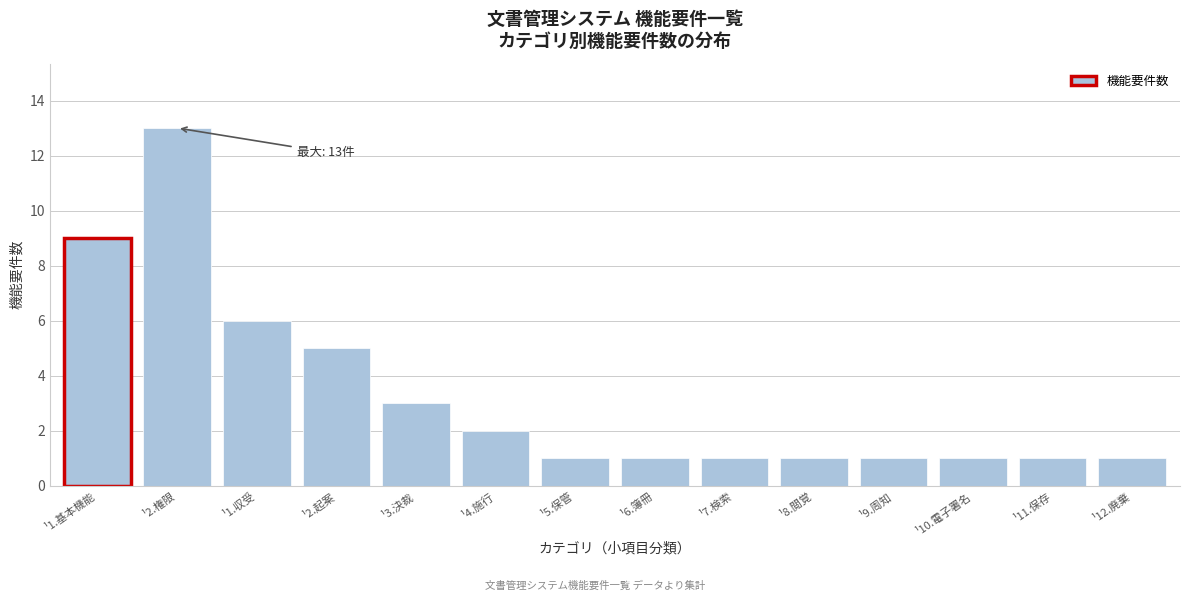

Reading right to left, extract all data points from this chart.

1	1	1	1	1	1	1	1	2	3	5	6	13	9